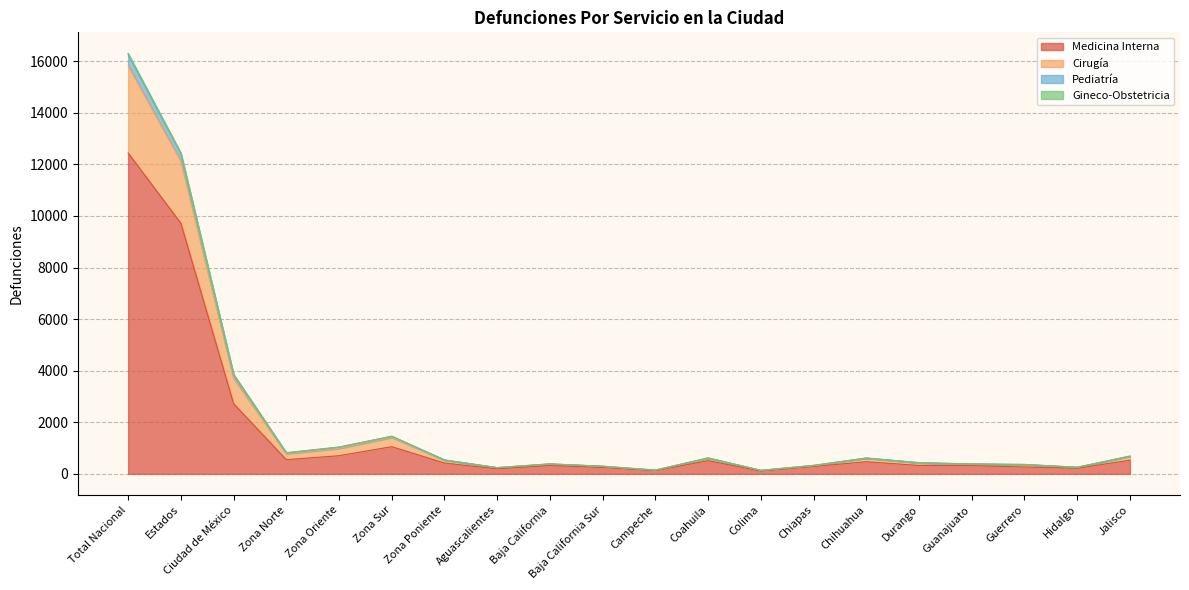

True or false: Cirugía and Medicina Interna cross at least once.

False